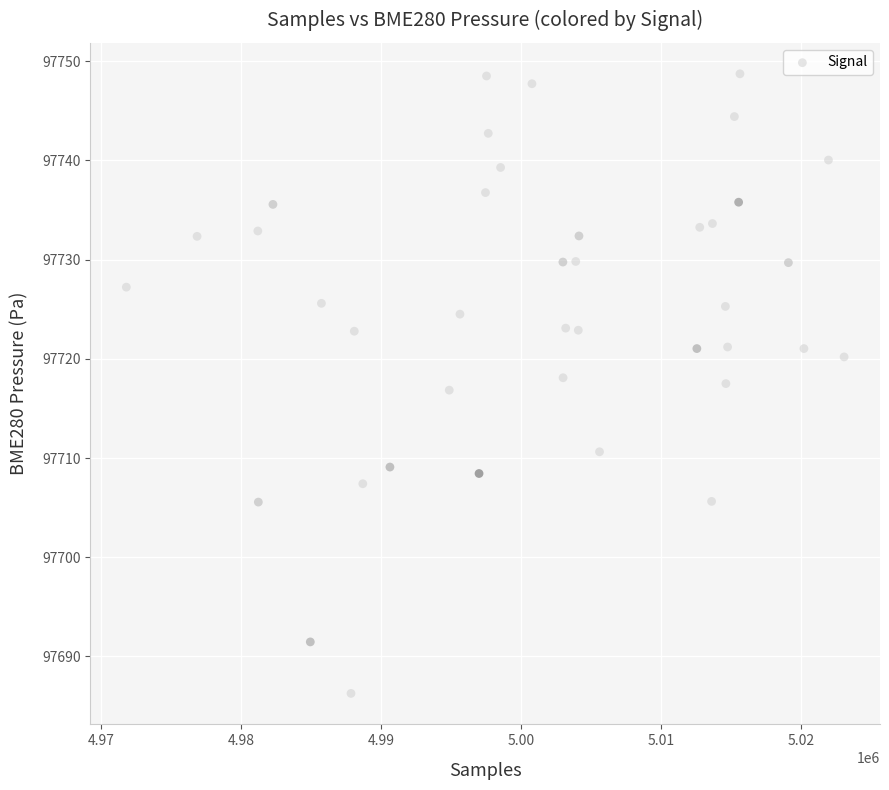

What is the range of X values (max minus min)?

51250.0